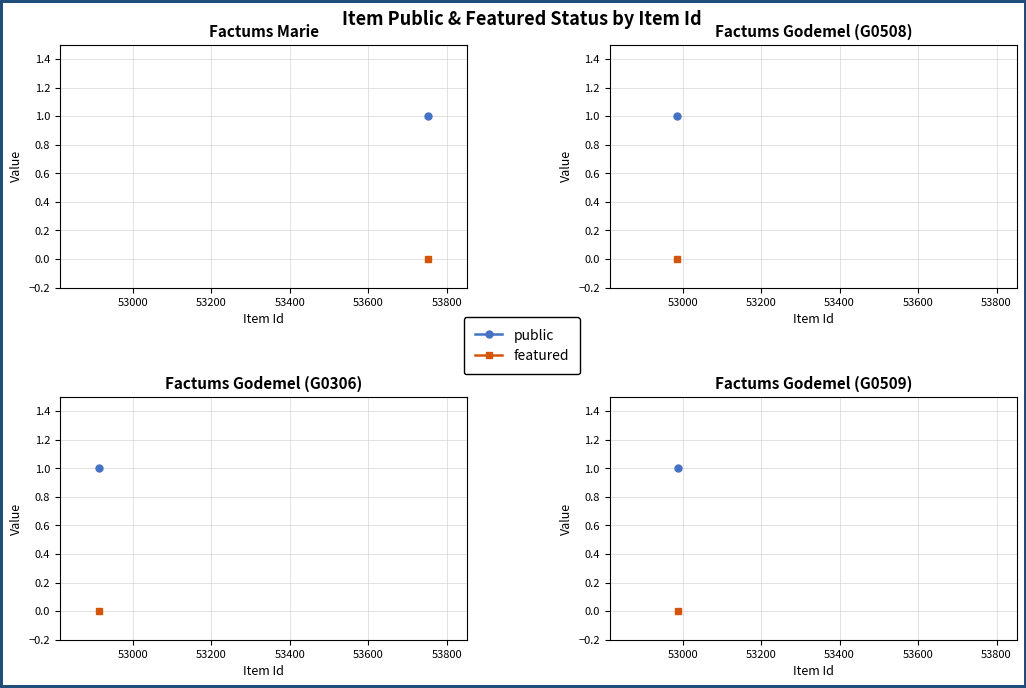

True or false: featured and public intersect in this chart.

False